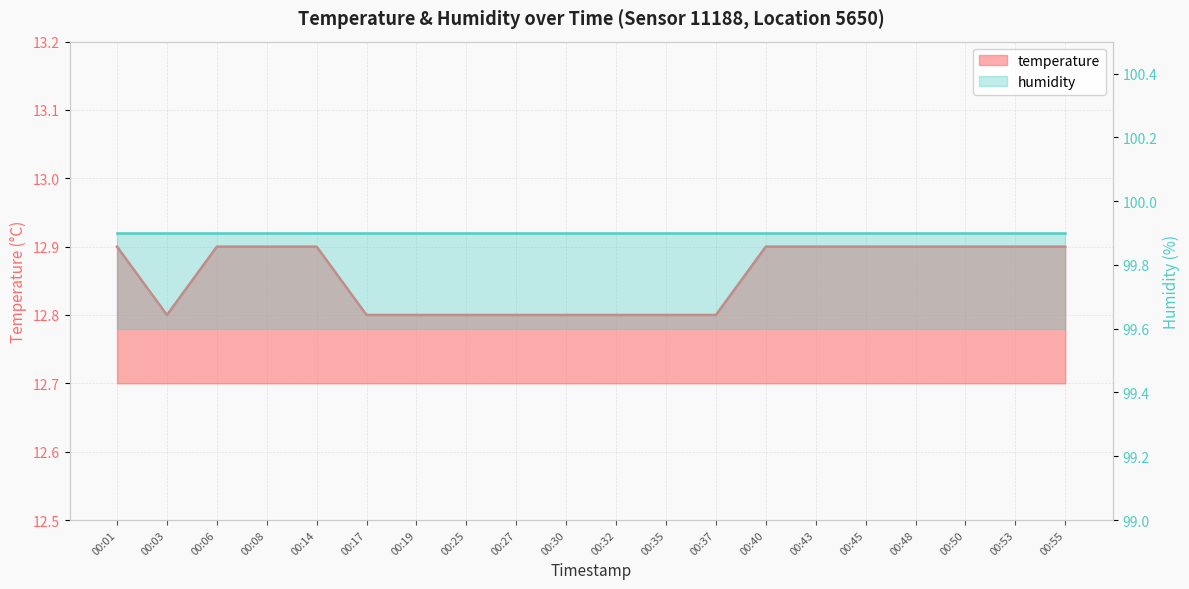

Where is the data nearest to the value 12?

00:03